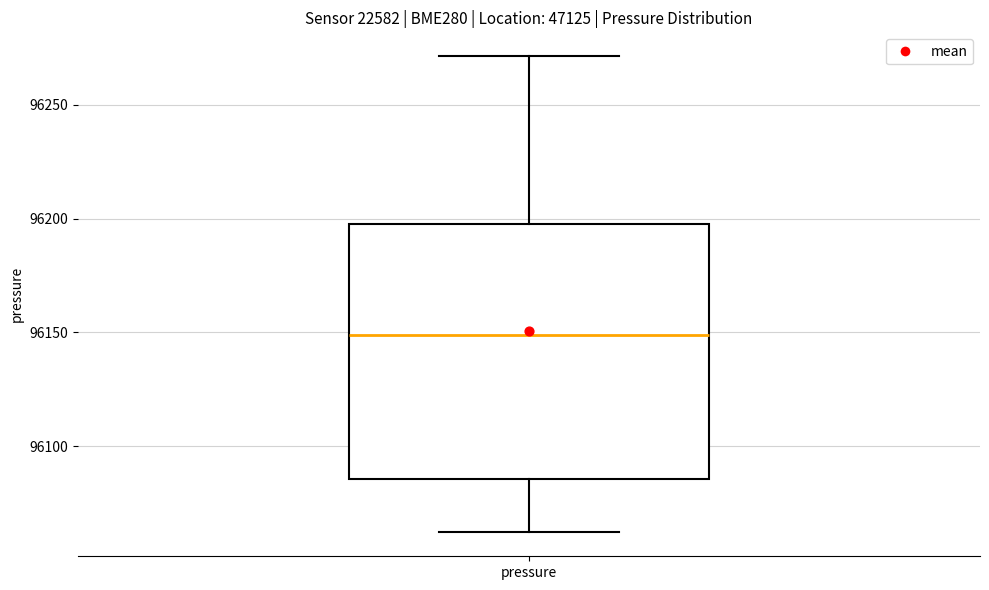

Transcribe this box plot: give where the median line is, the range the box spans, and where the two whiskers end, as read against the y-axis. The values are not printed on the chart, so give them approximately, as read against the axis.

median 96150, box 96085 to 96200, whiskers 96060 to 96270